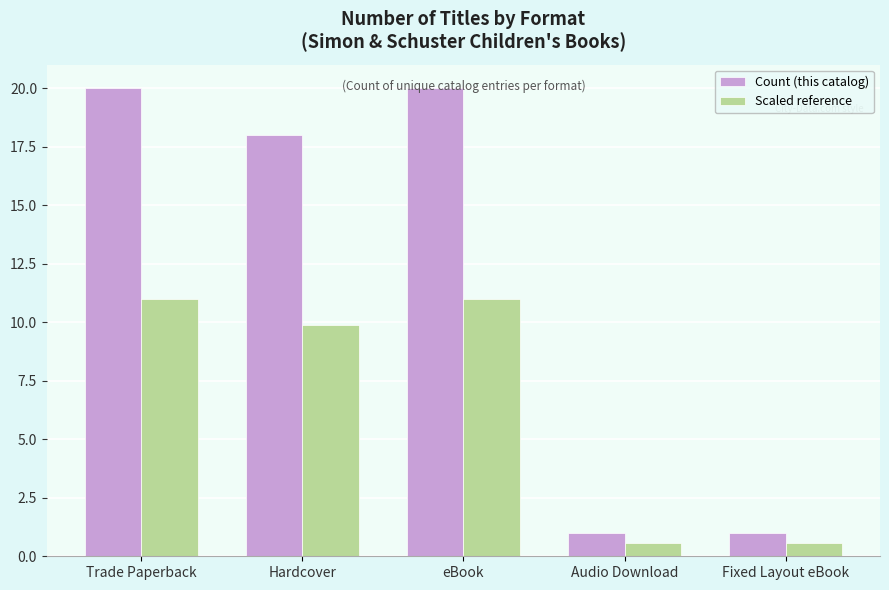

What are all the series names shown in the legend?

Count (this catalog), Scaled reference